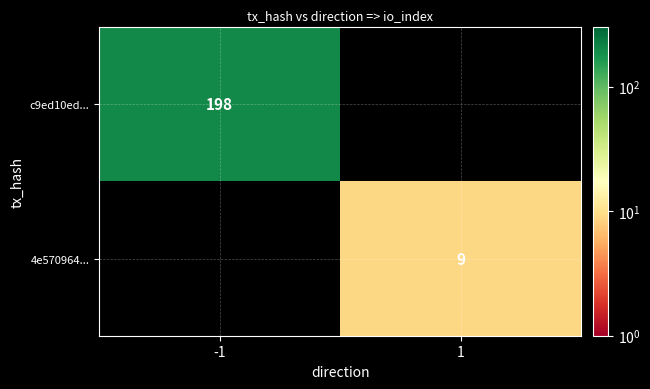

Is it true that 4e570964... equals 9 at 1?

True